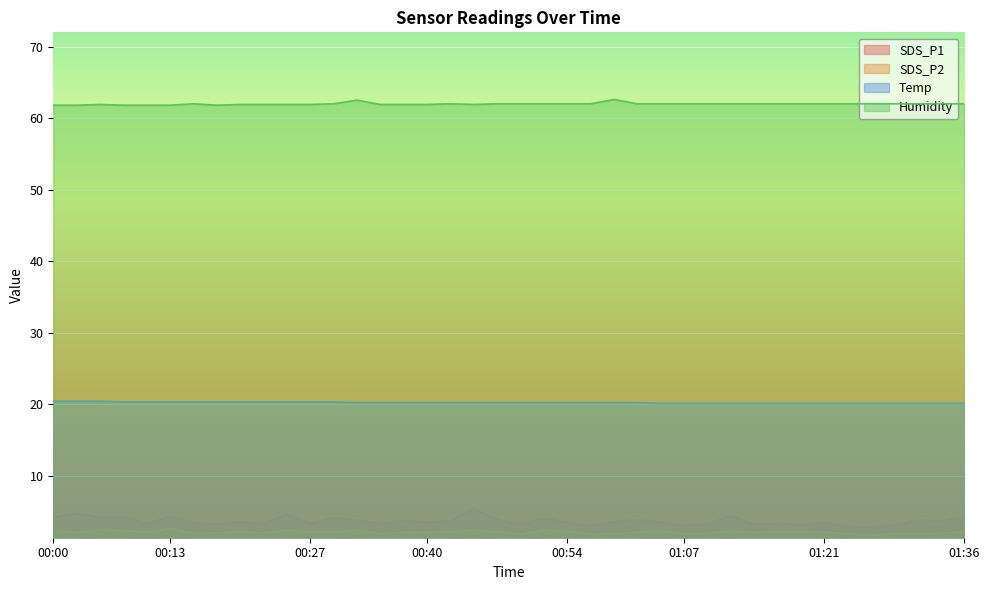

Reading left to right, extract all data points from this chart.

SDS_P1: 4.2	4.8	4.1	4.3	3.3	4.3	3.4	3.1	3.5	3.3	4.5	3.3	4.1	3.8	3.3	3.8	3.5	3.7	5.3	3.9	3.2	4.0	3.5	2.9	3.6	3.8	3.5	3.0	3.2	4.4	3.2	3.3	3.1	3.5	2.8	2.8	3.0	3.8	3.6	4.2
SDS_P2: 2.3	2.0	2.4	2.3	2.1	2.6	1.9	2.0	2.1	2.0	2.4	2.1	2.1	2.4	1.9	2.1	2.1	2.1	2.4	2.1	1.8	2.4	2.2	1.8	1.9	2.1	2.3	1.9	1.9	2.2	2.0	2.1	2.1	2.1	1.9	1.6	1.9	1.9	1.9	2.1
Temp: 20.4	20.4	20.4	20.3	20.3	20.3	20.3	20.3	20.3	20.3	20.3	20.3	20.3	20.2	20.2	20.2	20.2	20.2	20.2	20.2	20.2	20.2	20.2	20.2	20.2	20.2	20.1	20.1	20.1	20.1	20.1	20.1	20.1	20.1	20.1	20.1	20.1	20.1	20.1	20.1
Humidity: 61.8	61.8	61.9	61.8	61.8	61.8	62.0	61.8	61.9	61.9	61.9	61.9	62.0	62.5	61.9	61.9	61.9	62.0	61.9	62.0	62.0	62.0	62.0	62.0	62.6	62.0	62.0	62.0	62.0	62.0	62.0	62.0	62.0	62.0	62.0	62.0	62.0	62.0	62.0	62.0